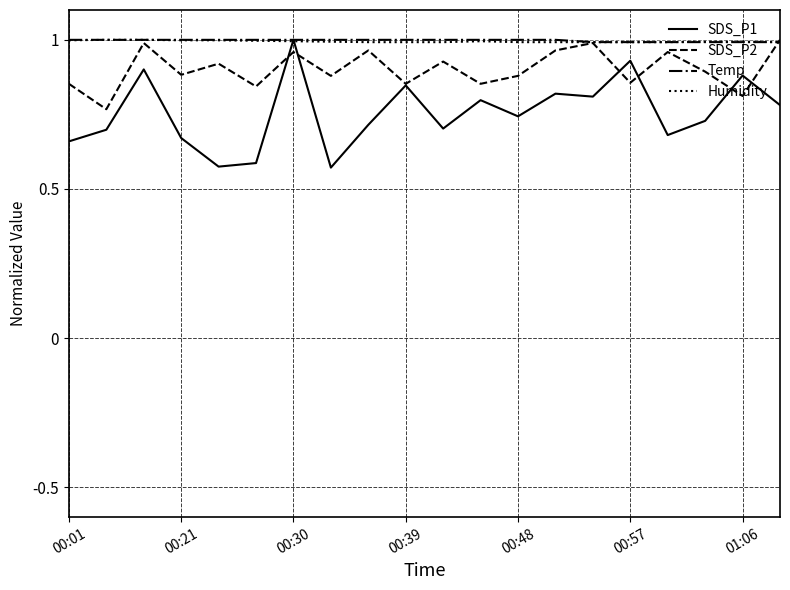

Which series has the widest spread of values?

SDS_P1